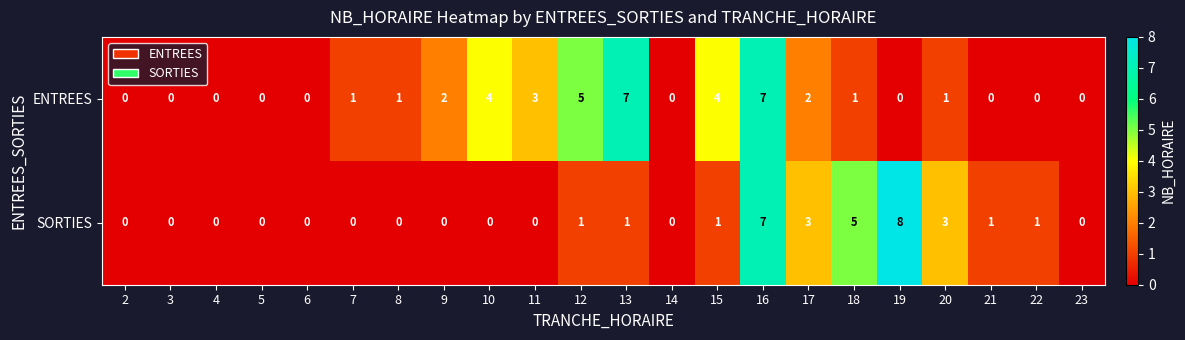

Which label corresponds to the largest value in the chart?

19